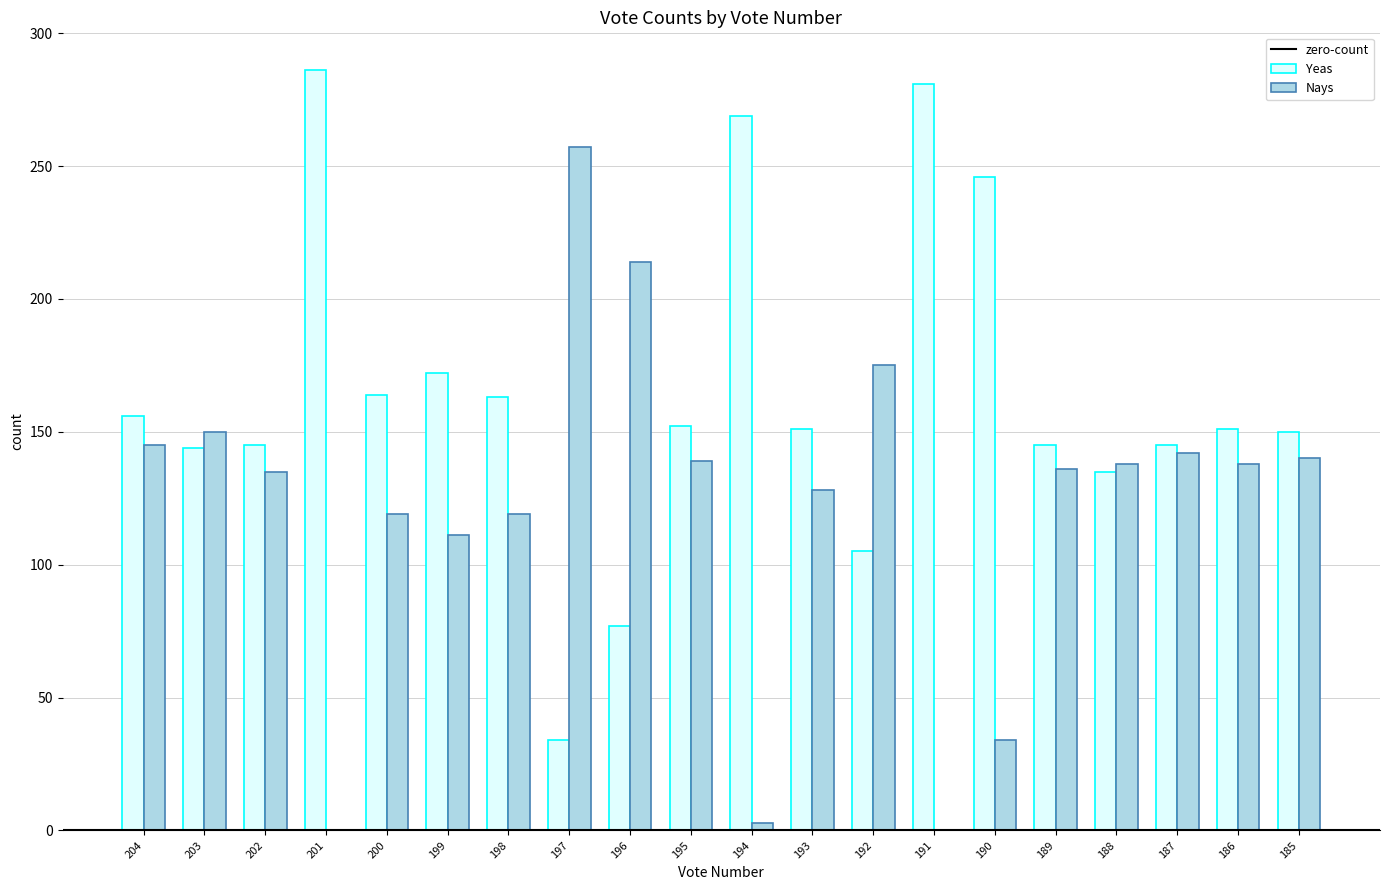

Is it true that Yeas equals 286 at 201?

True